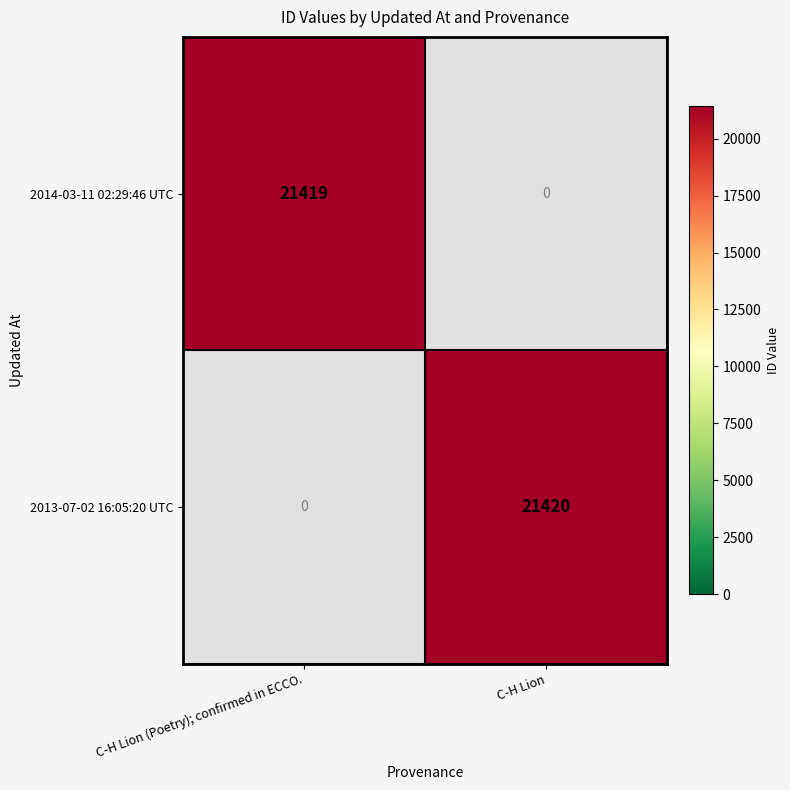

The 2014-03-11 02:29:46 UTC series shows 34423 at C-H Lion (Poetry); confirmed in ECCO.. True or false?

False